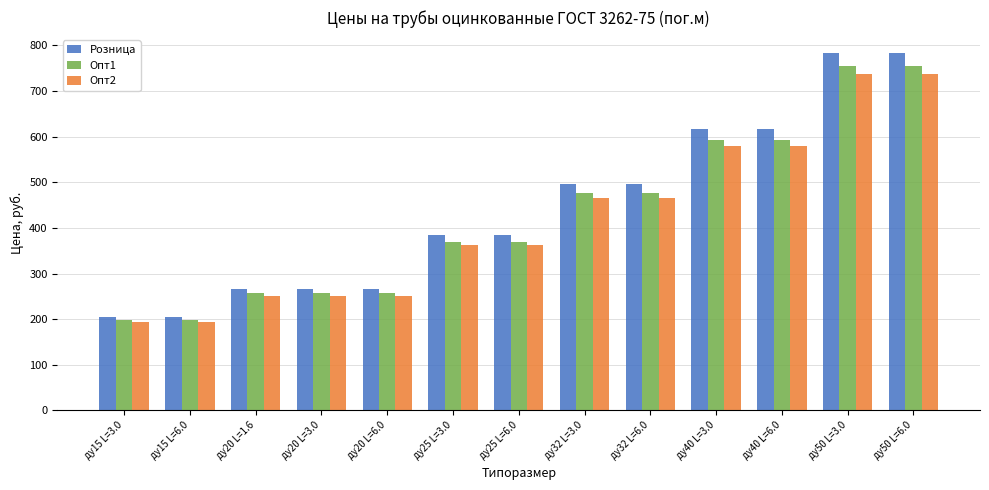

Which series changed the most between ду25 L=3.0 and ду50 L=6.0?

Розница